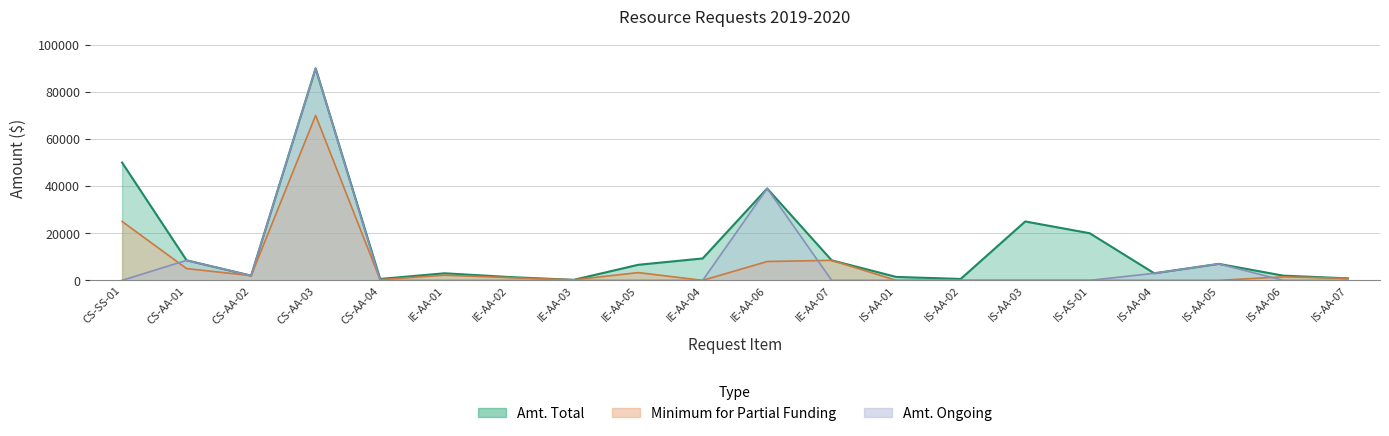

Which series has the largest total across all categories?

Amt. Total